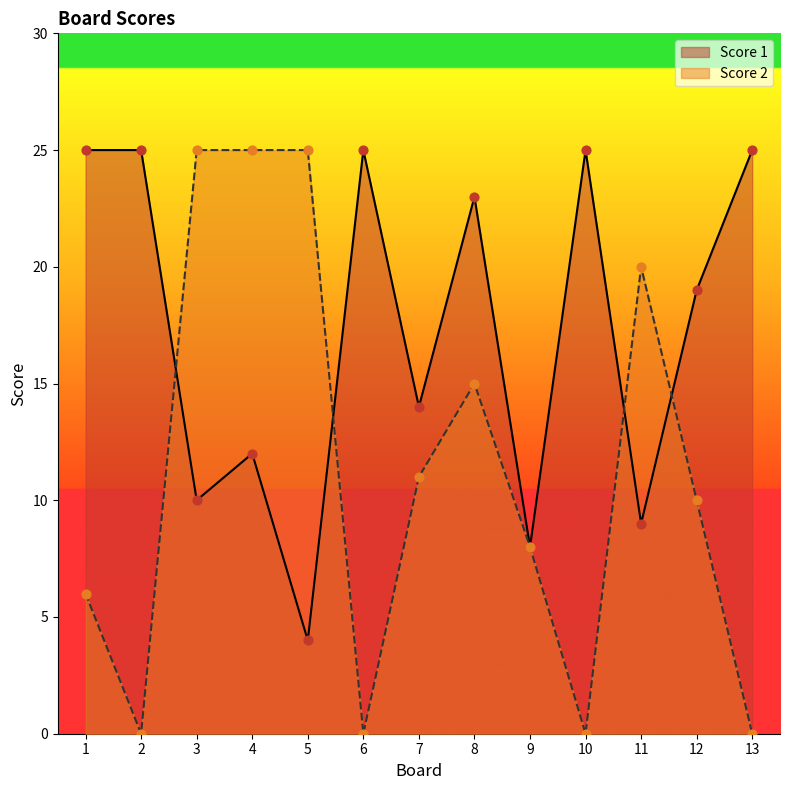

Which series has the largest Y range (max minus min)?

Score 2